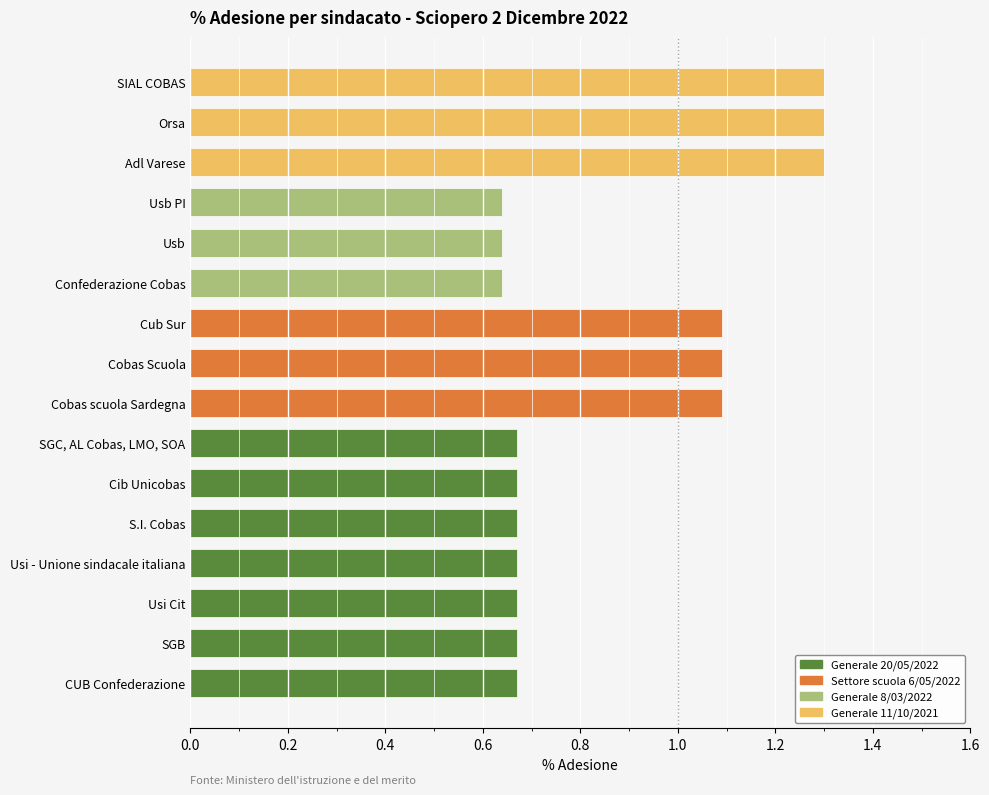

The chart shows a value of 0.3 at Cobas Scuola. True or false?

False